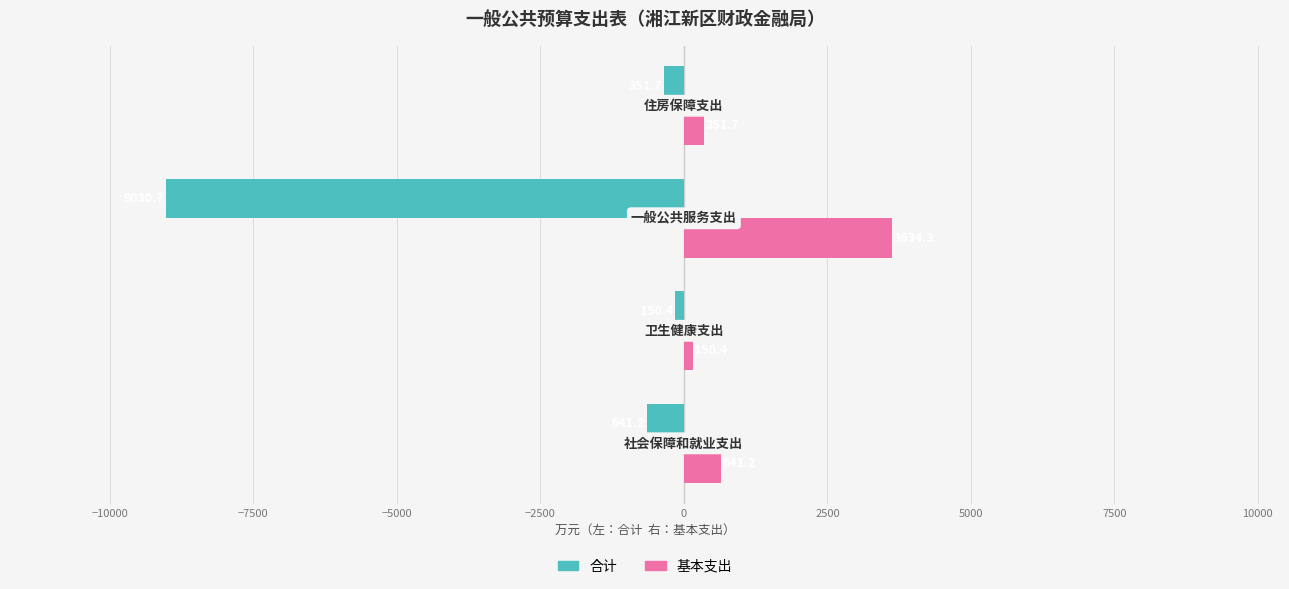

How many series are shown in this chart?

2